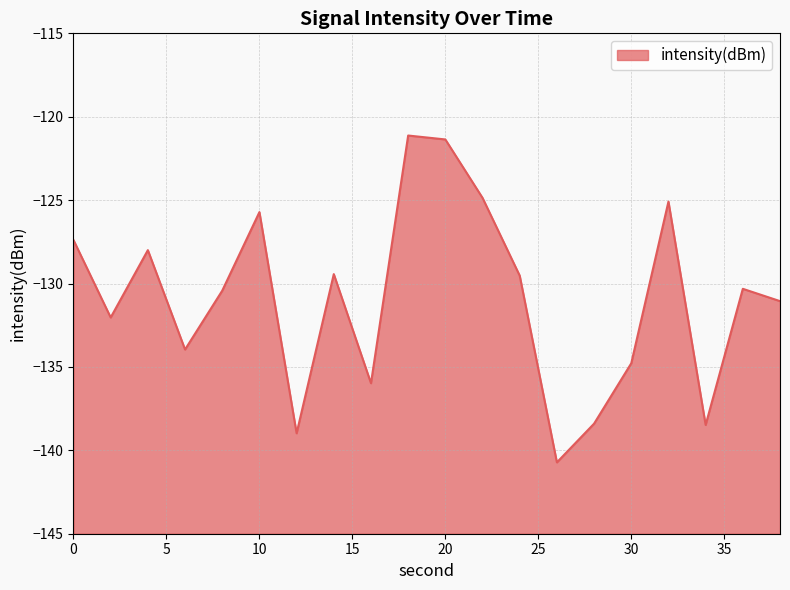

What is the maximum value shown in the chart?

-121.1